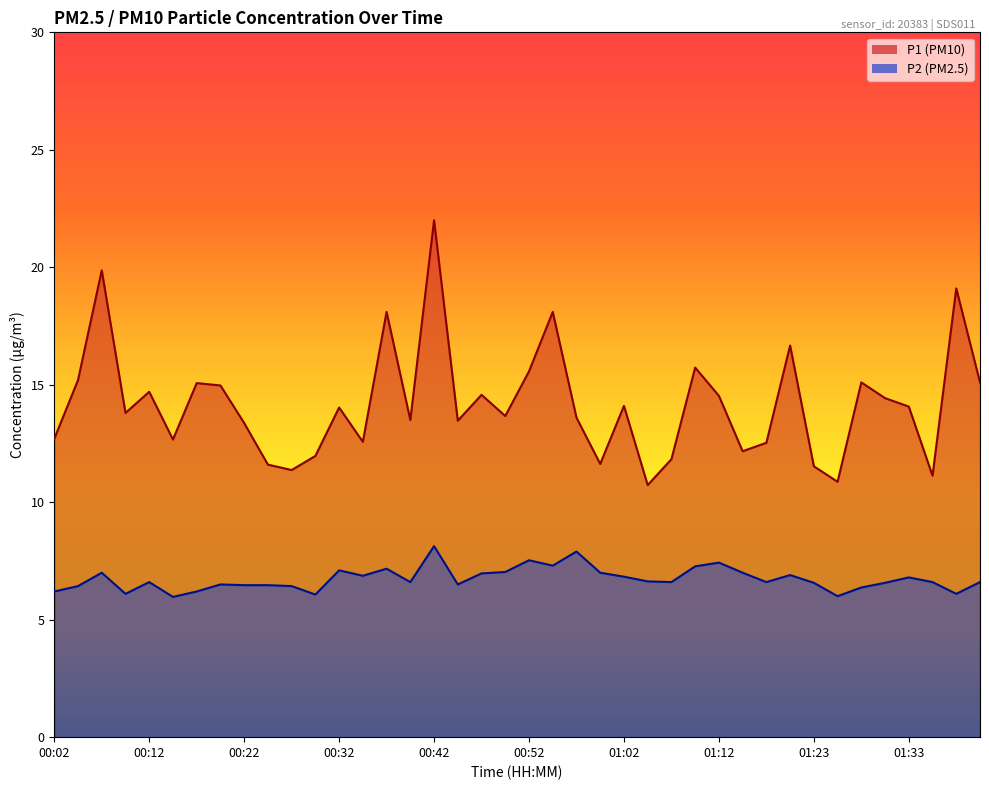

Does the chart have visible grid lines?

No